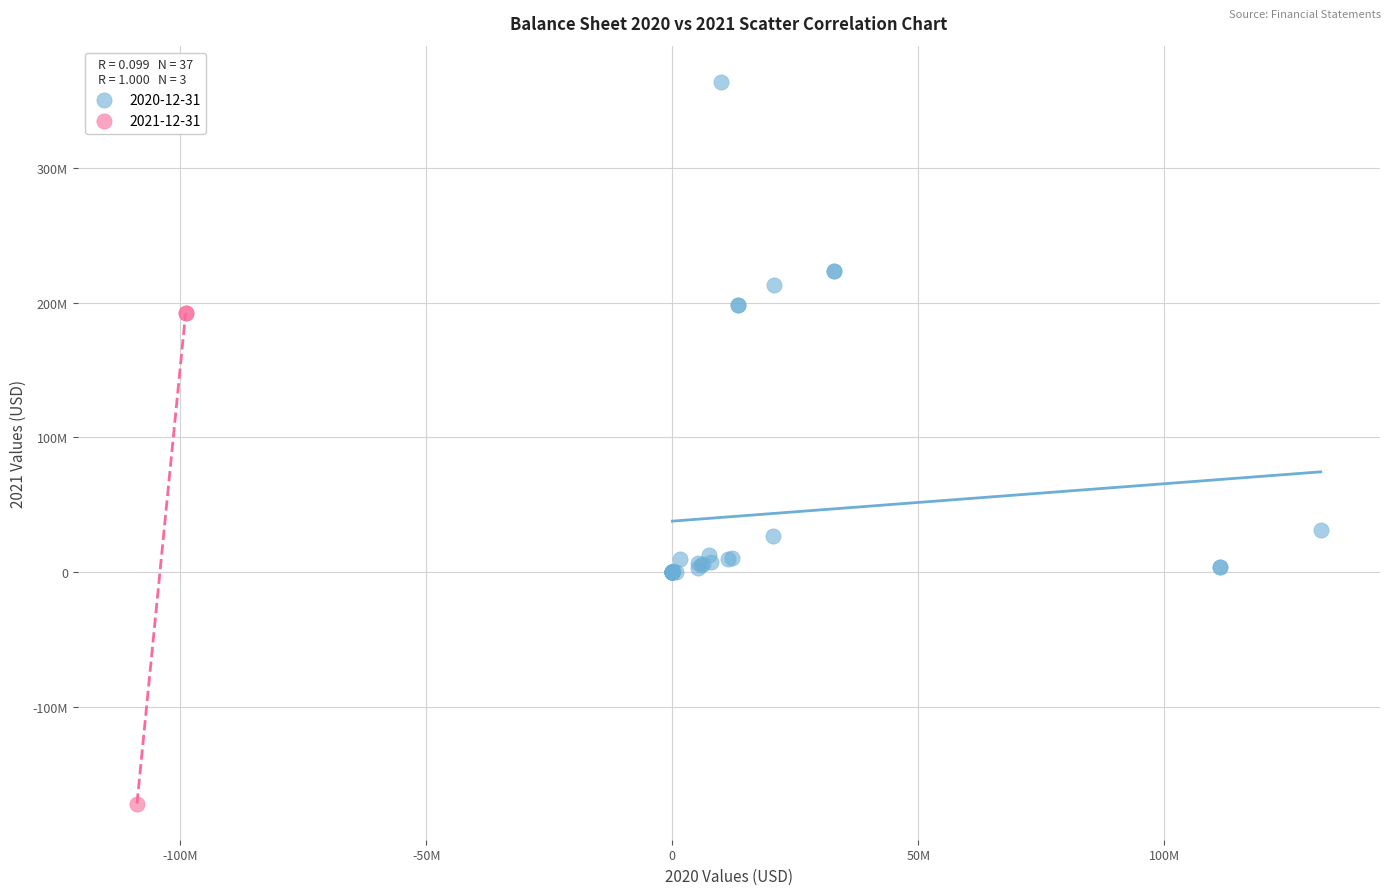

Which series reaches the maximum Y coordinate?

2020-12-31